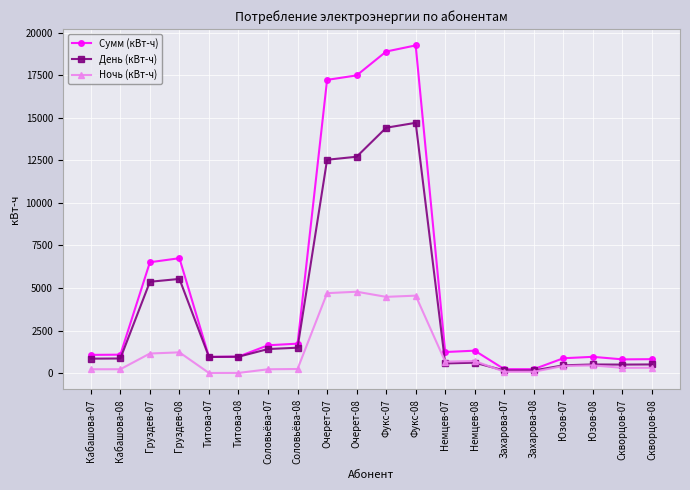

What is the highest value of the Ночь (кВт-ч) series?

4780.9